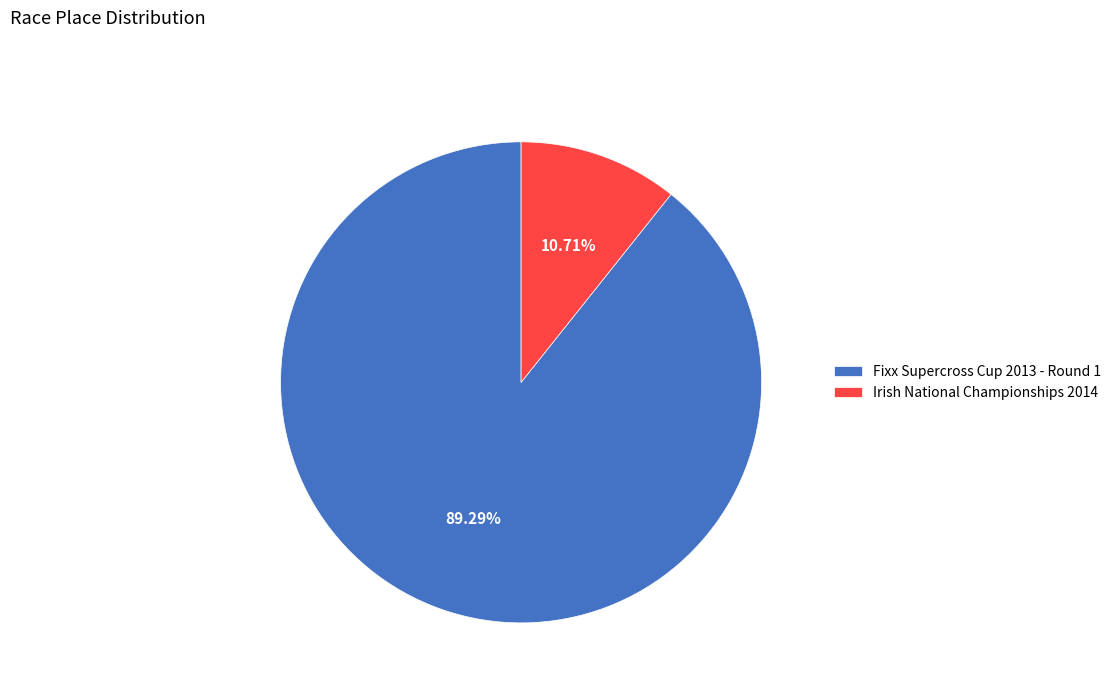

To the nearest percent, what portion does Irish National Championships 2014 represent?

11%